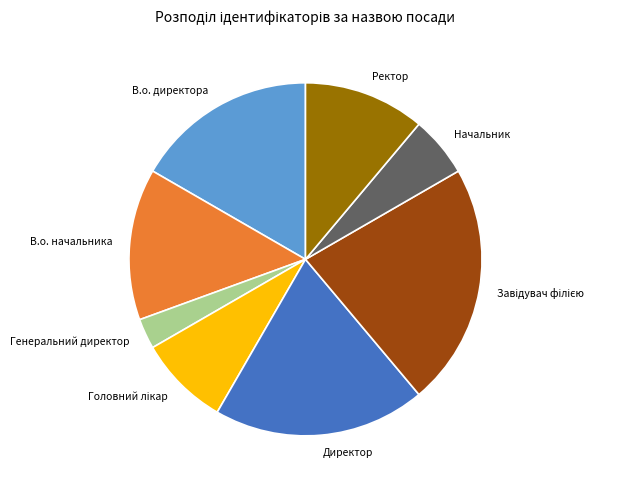

Which slice is the smallest?

Генеральний директор